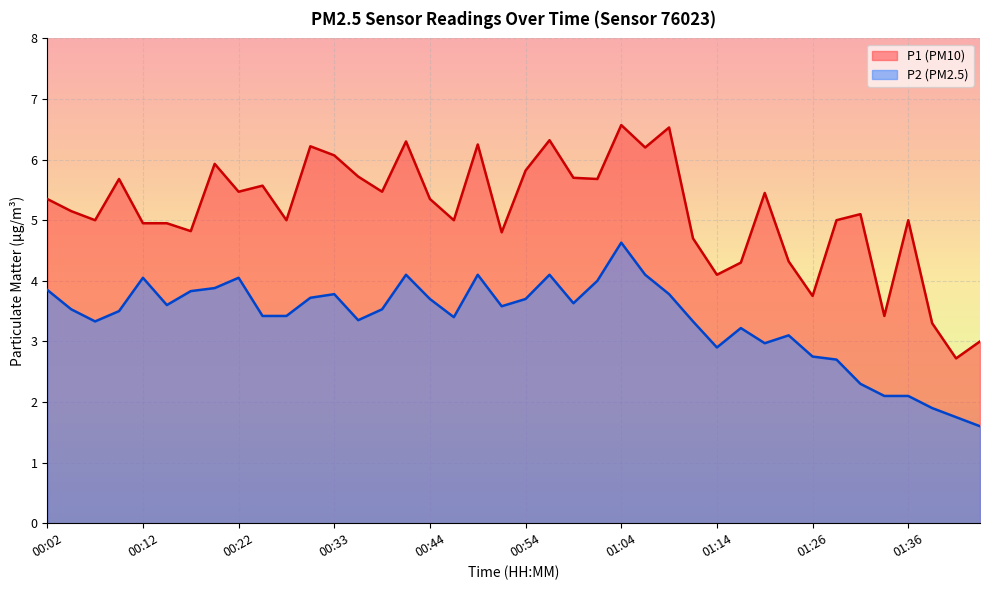

Reading left to right, what are all the values shown in this chart?

P1: 00:02=5.3	00:04=5.2	00:07=5.0	00:09=5.7	00:12=5.0	00:14=5.0	00:17=4.8	00:19=5.9	00:22=5.5	00:25=5.6	00:28=5.0	00:30=6.2	00:33=6.1	00:36=5.7	00:38=5.5	00:41=6.3	00:44=5.3	00:46=5.0	00:49=6.2	00:51=4.8	00:54=5.8	00:56=6.3	00:59=5.7	01:01=5.7	01:04=6.6	01:06=6.2	01:09=6.5	01:11=4.7	01:14=4.1	01:16=4.3	01:19=5.5	01:24=4.3	01:26=3.8	01:29=5.0	01:31=5.1	01:33=3.4	01:36=5.0	01:38=3.3	01:41=2.7	01:43=3.0
P2: 00:02=3.9	00:04=3.5	00:07=3.3	00:09=3.5	00:12=4.0	00:14=3.6	00:17=3.8	00:19=3.9	00:22=4.0	00:25=3.4	00:28=3.4	00:30=3.7	00:33=3.8	00:36=3.4	00:38=3.5	00:41=4.1	00:44=3.7	00:46=3.4	00:49=4.1	00:51=3.6	00:54=3.7	00:56=4.1	00:59=3.6	01:01=4.0	01:04=4.6	01:06=4.1	01:09=3.8	01:11=3.3	01:14=2.9	01:16=3.2	01:19=3.0	01:24=3.1	01:26=2.8	01:29=2.7	01:31=2.3	01:33=2.1	01:36=2.1	01:38=1.9	01:41=1.8	01:43=1.6